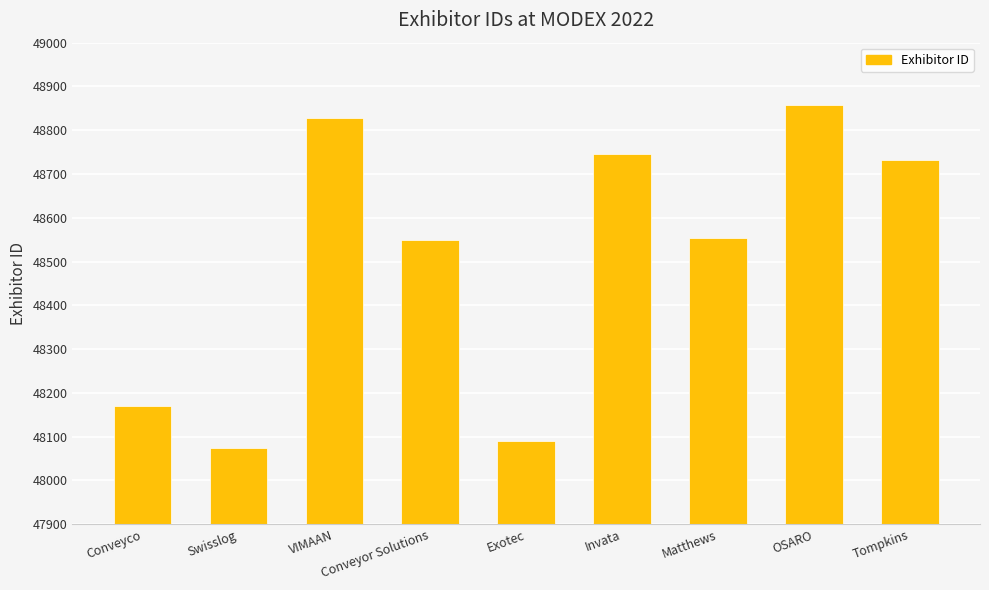

What is the difference between the second highest and minimum values?

752